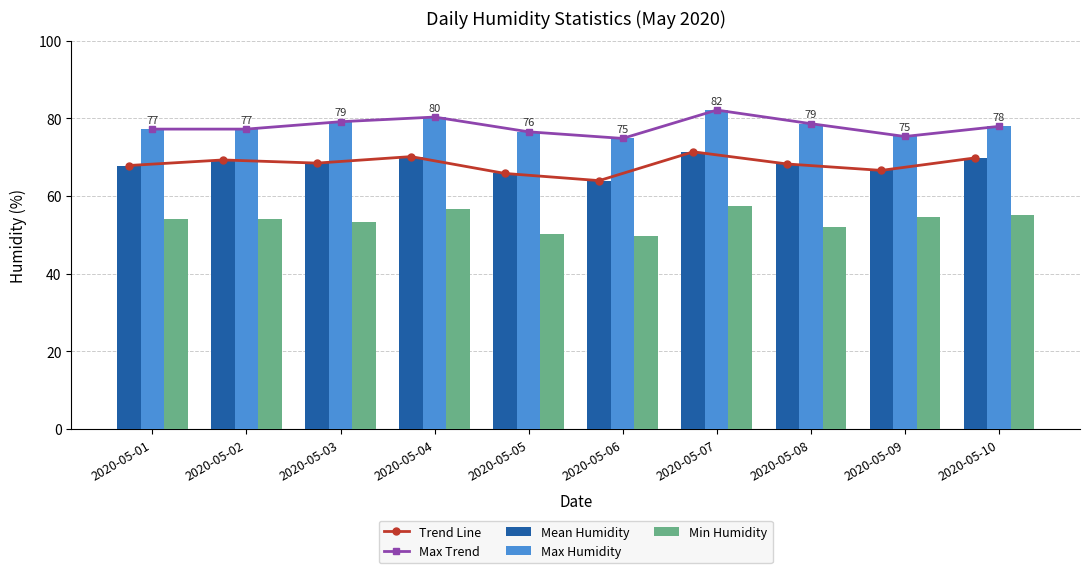

At which label does Min Humidity first exceed 54?

2020-05-01